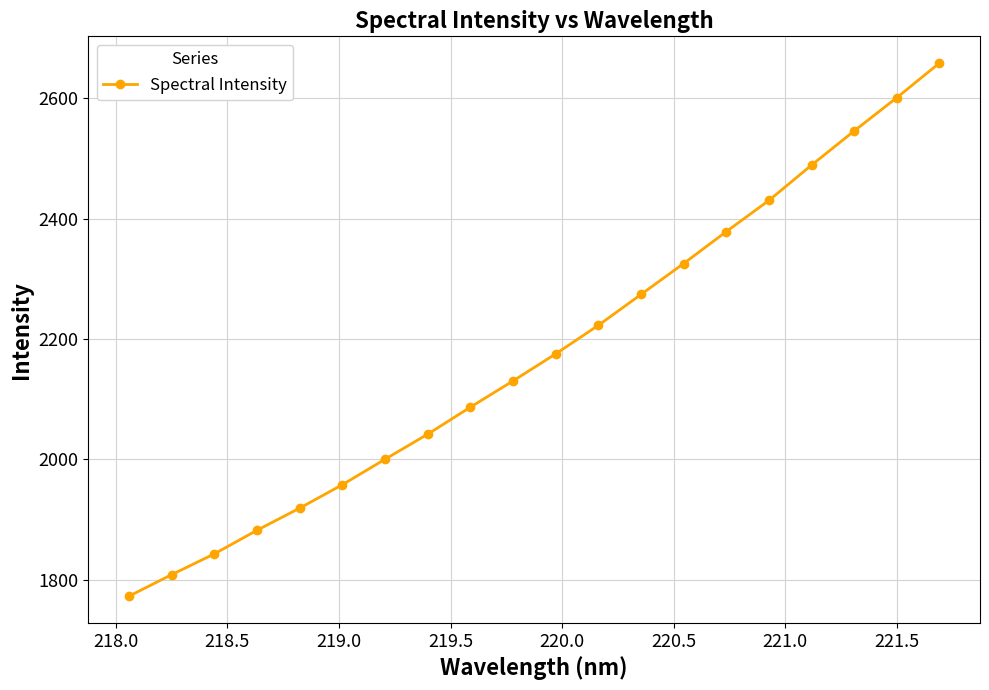

Reading left to right, list all the values displayed in this chart.

1772.9	1808.7	1843.2	1882.4	1919.2	1958.0	2000.3	2042.0	2086.8	2130.4	2175.3	2222.8	2274.0	2325.4	2378.4	2430.2	2488.8	2545.6	2600.8	2658.4